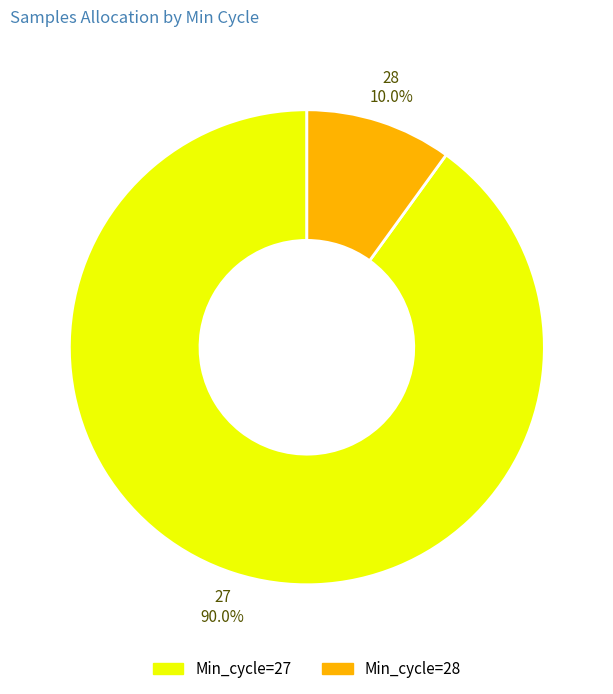

How many segments does this pie chart have?

2